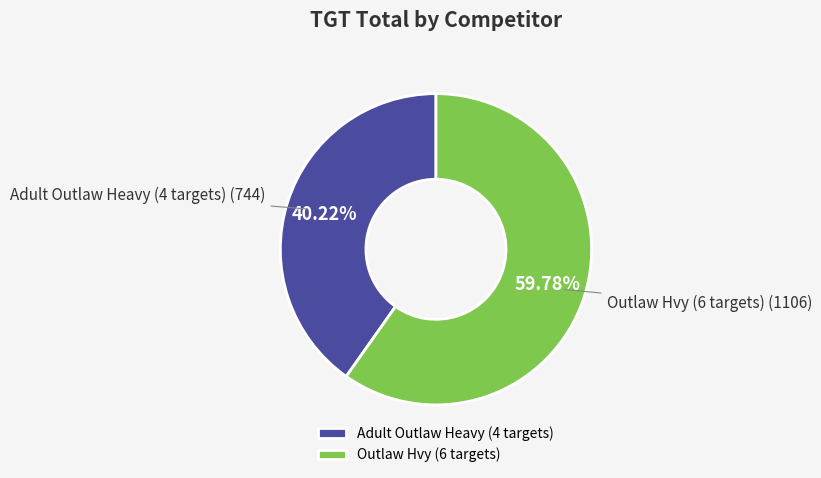

Rank the categories by value from lowest to highest.

Adult Outlaw Heavy (4 targets), Outlaw Hvy (6 targets)